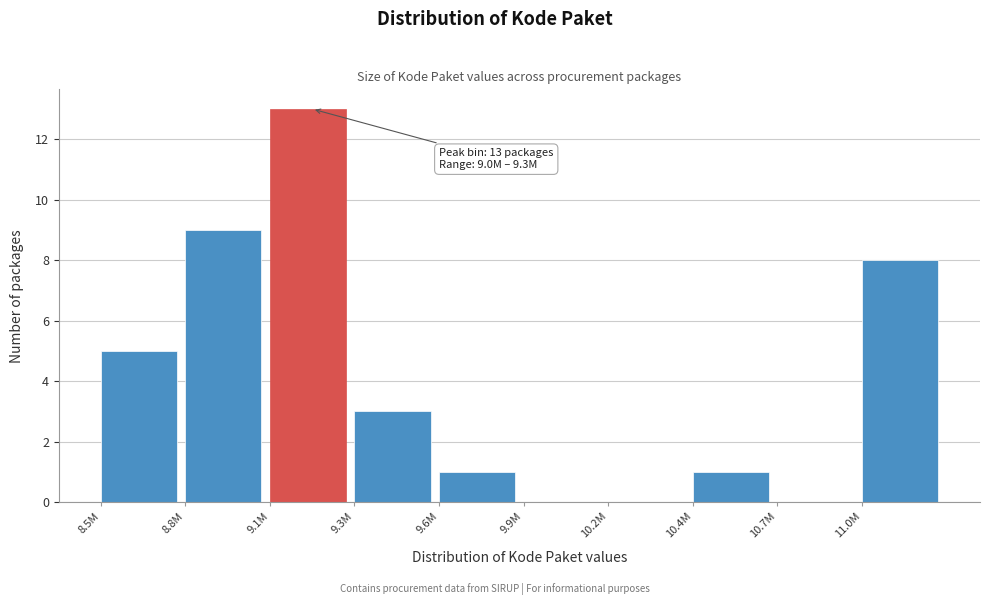

Reading left to right, what are all the values shown in this chart?

8.5M=5	8.8M=9	9.1M=13	9.3M=3	9.6M=1	9.9M=0	10.2M=0	10.4M=1	10.7M=0	11.0M=8